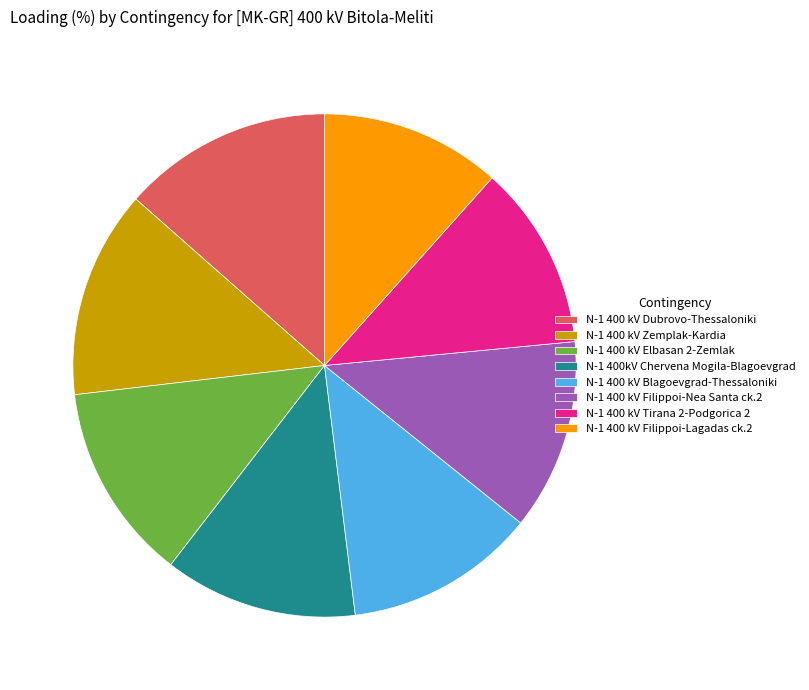

Does N-1 400 kV Zemplak-Kardia account for over 50% of the chart?

No